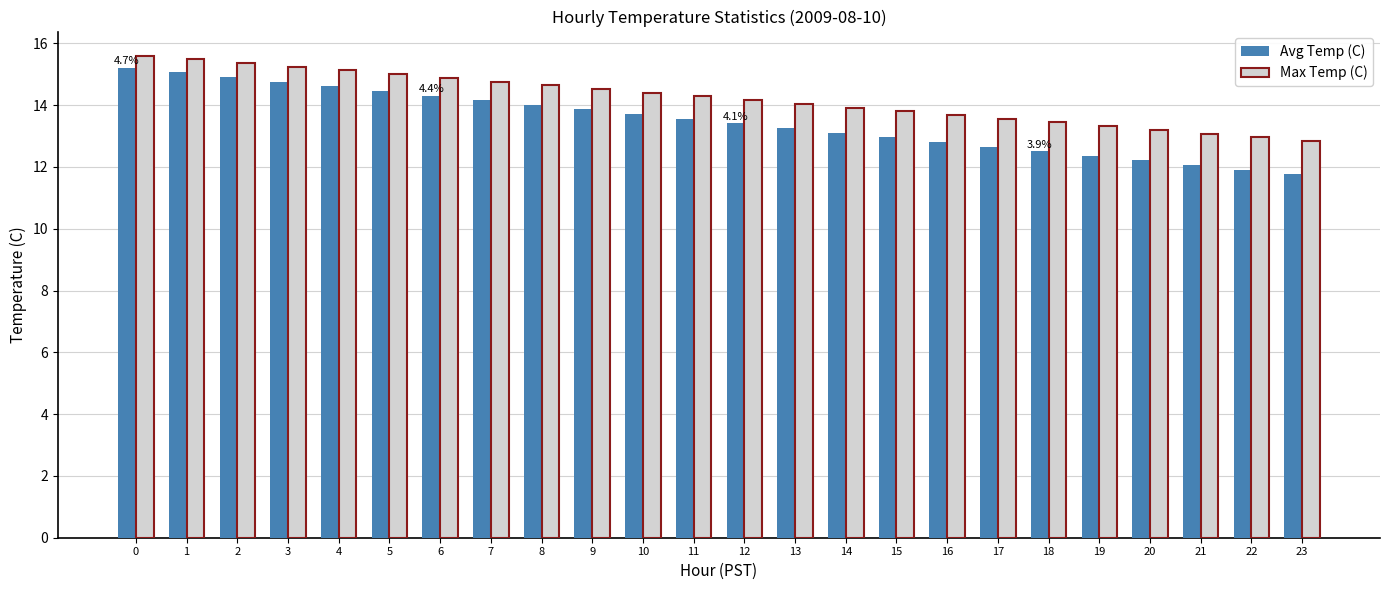

What is the approximate value of Avg Temp (C) at 1?

15.1